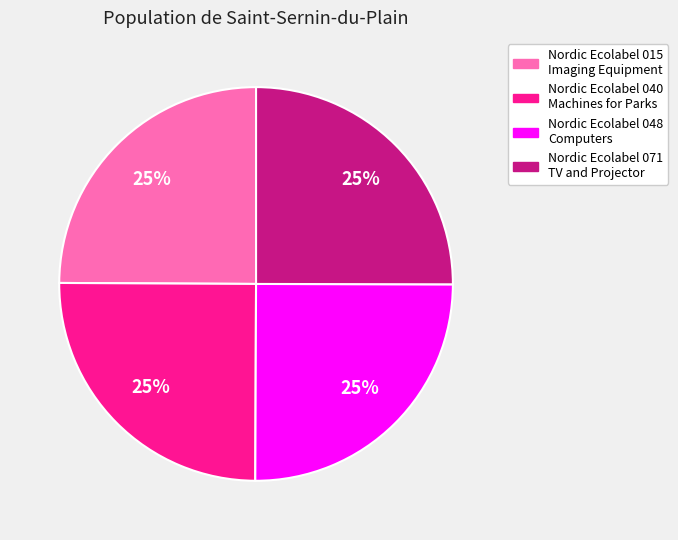

Approximately how many times larger is the value at Nordic Ecolabel 015 Imaging Equipment compared to Nordic Ecolabel 040 Machines for Parks?

1.0